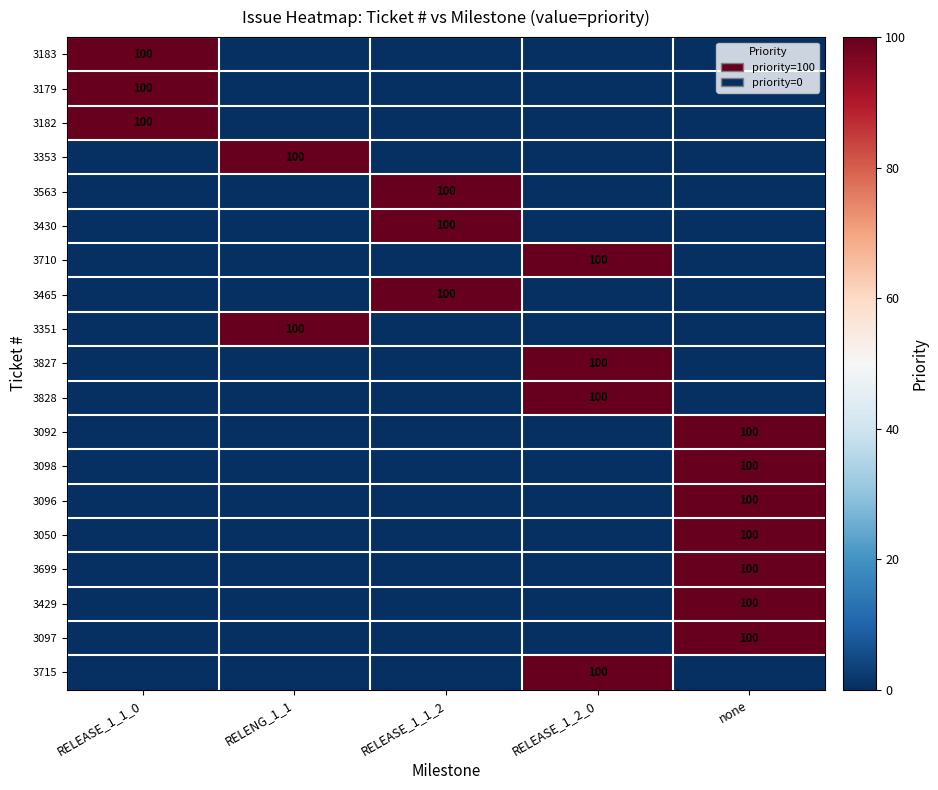

Is it true that 3351 equals 100 at RELENG_1_1?

True